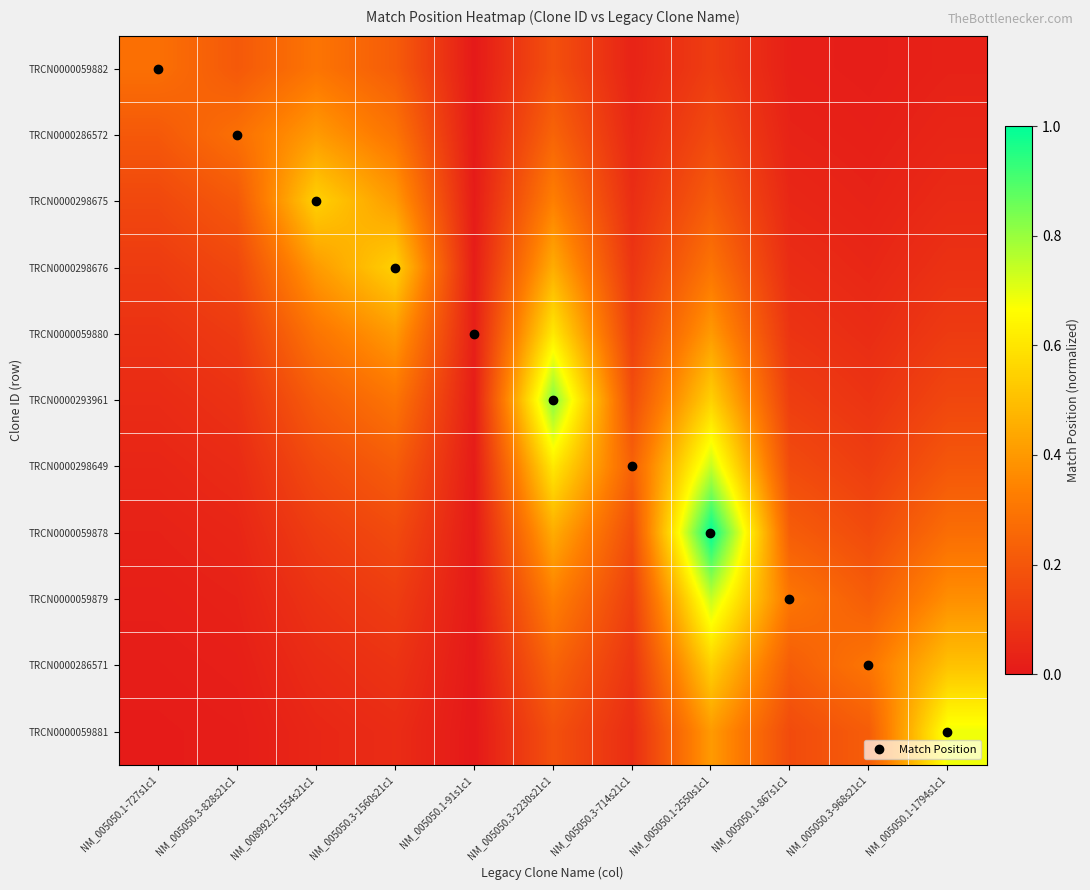

What is the greatest value displayed?

1.0